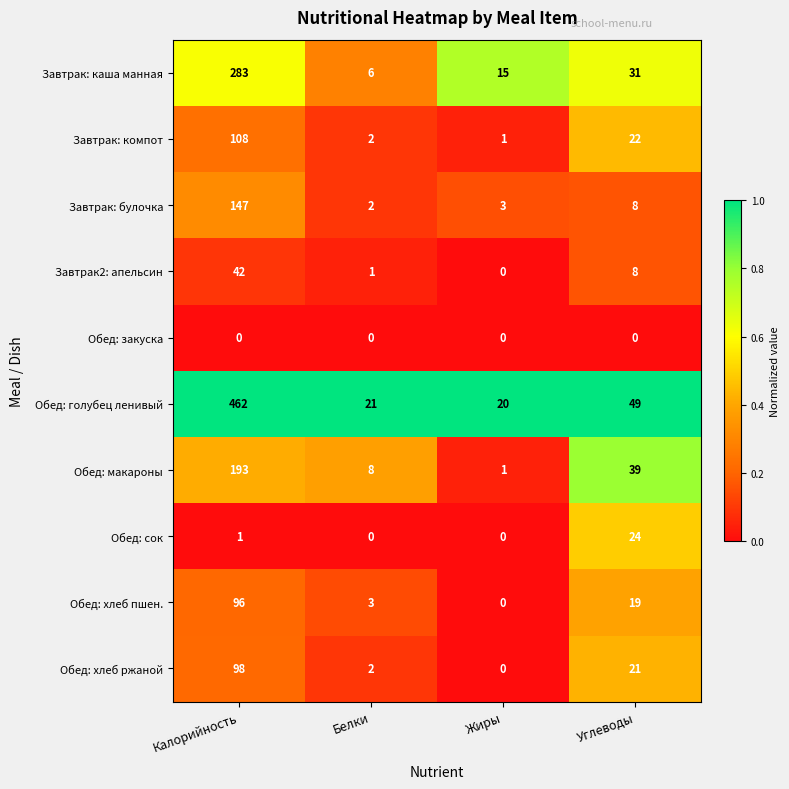

Which series has the largest total across all categories?

Обед: голубец ленивый